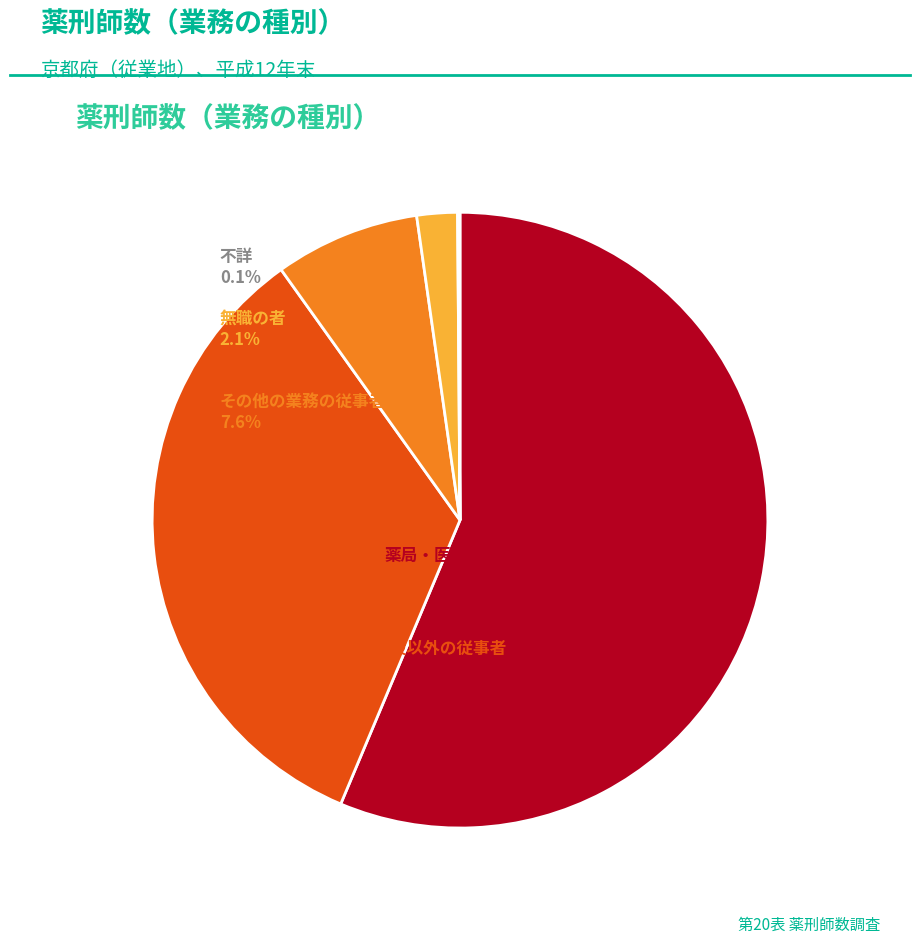

To the nearest percent, what is the combined percentage of 薬局・医療施設の従事者 and 不詳?

56%